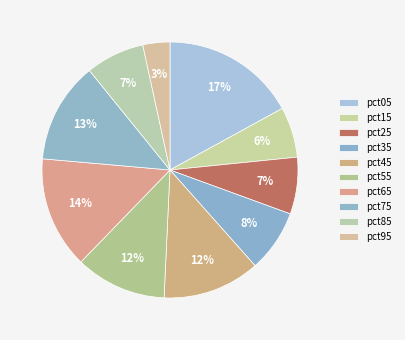

To the nearest percent, what percentage of the pie is pct75?

13%